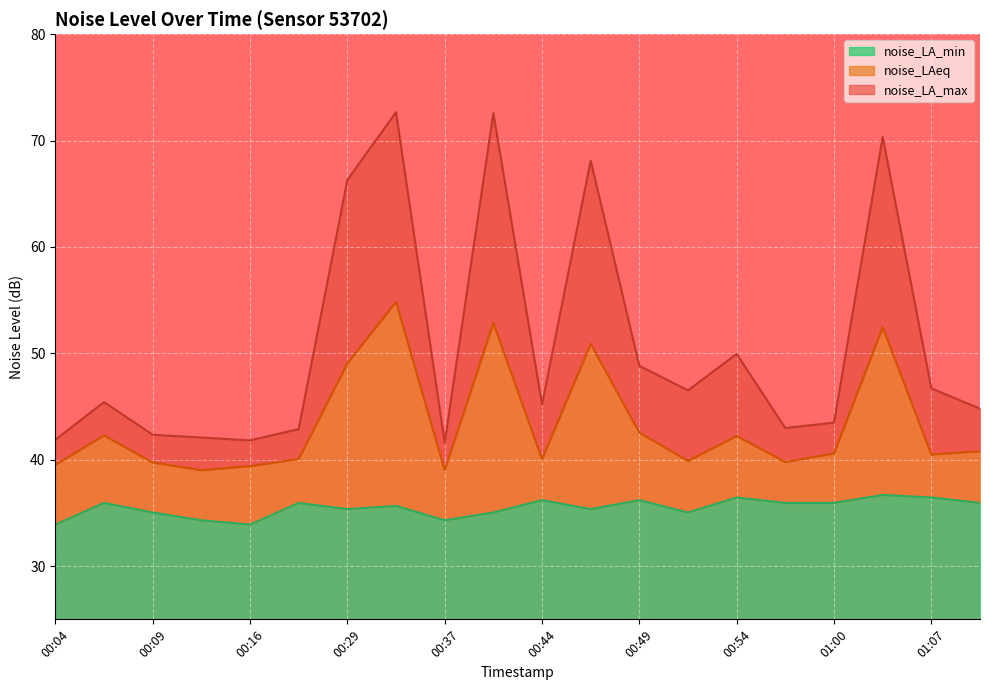

What is the label of the 8th point from the left?

00:34